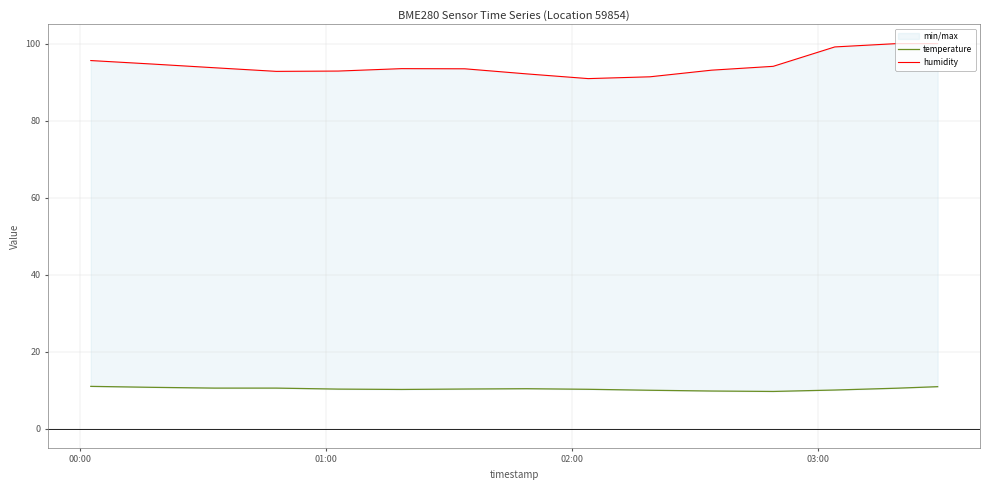

How many lines are shown in the chart?

2